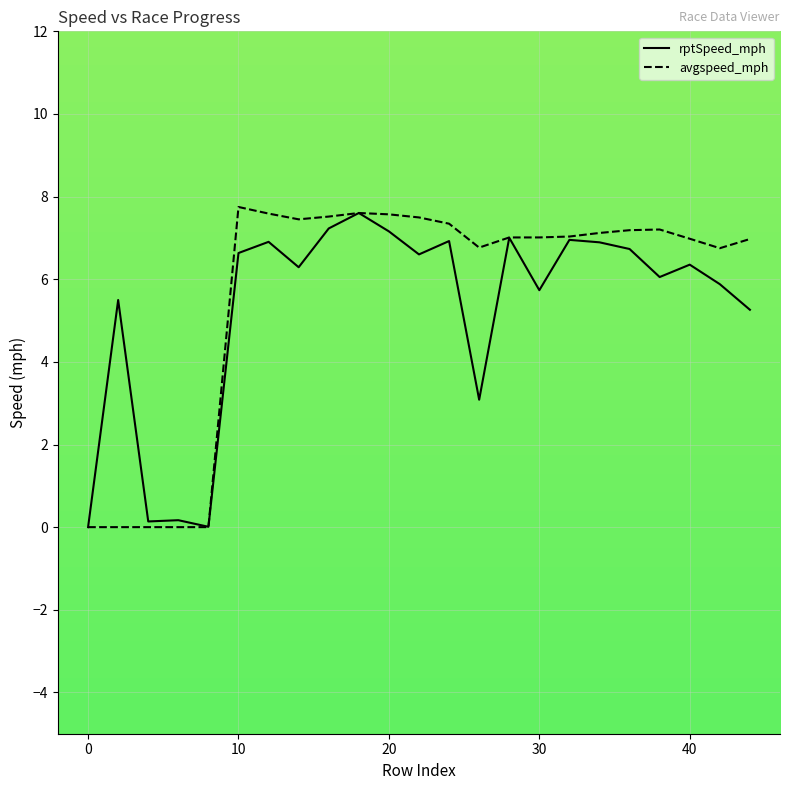

What is the difference between the second highest and second lowest values in the avgspeed_mph series?

7.6